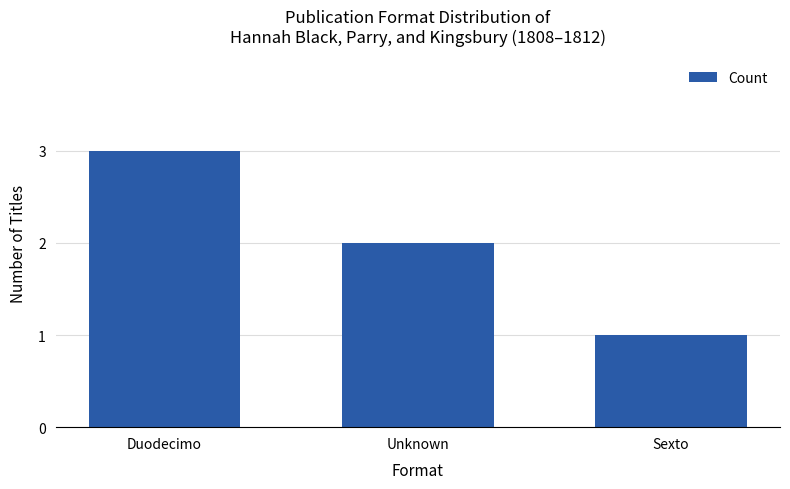

The chart shows a value of 3 at Duodecimo. True or false?

True